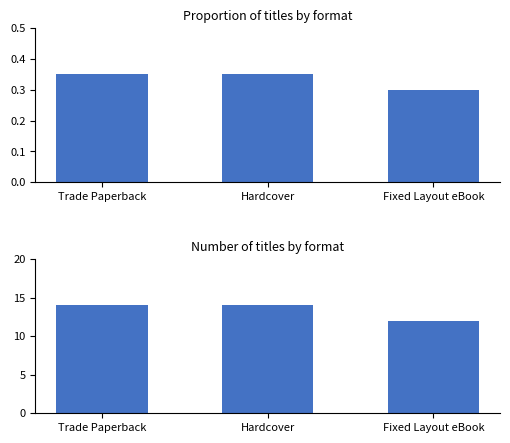

How many groups of bars are there?

3